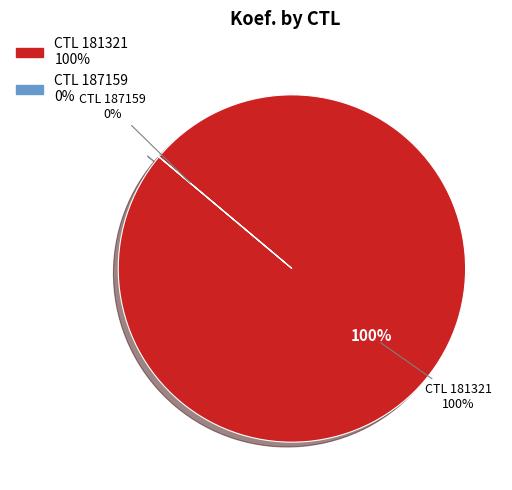

Which has a higher value, 187159 or 181321?

181321